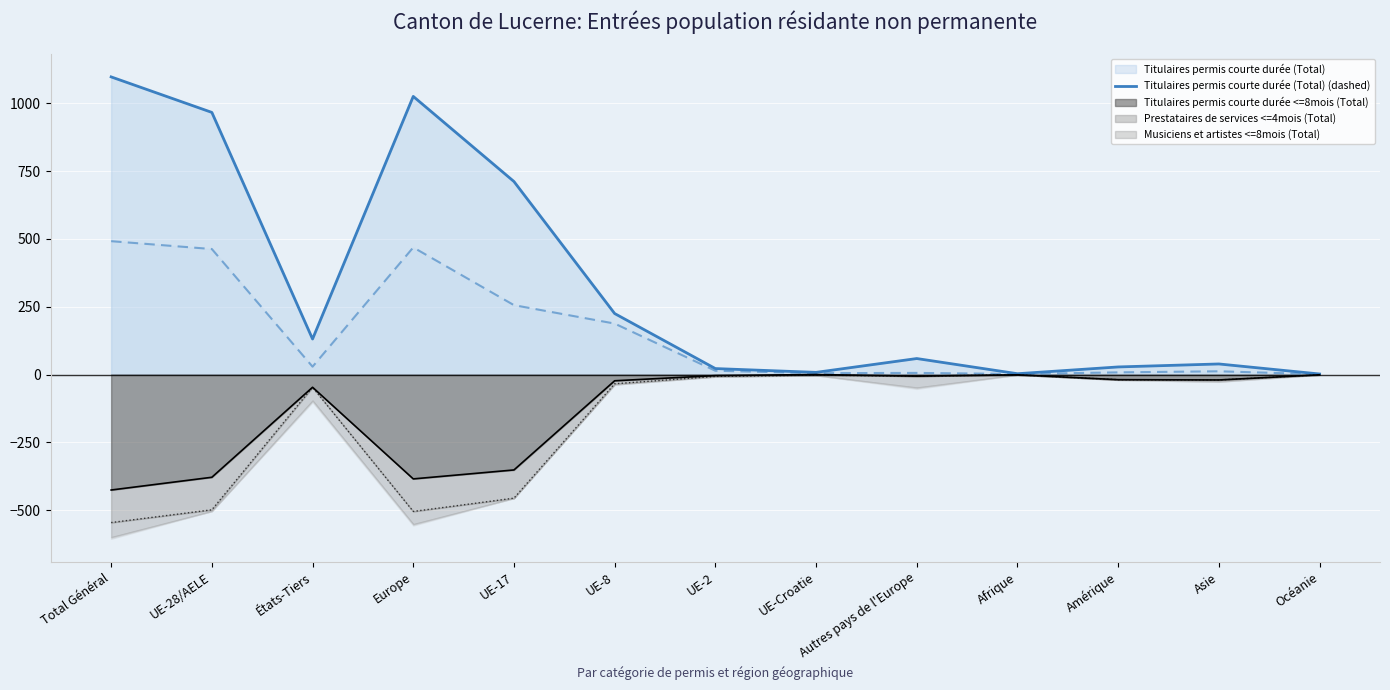

What is the approximate value of Titulaires permis courte durée (Total) at Amérique, to the nearest 50?

50